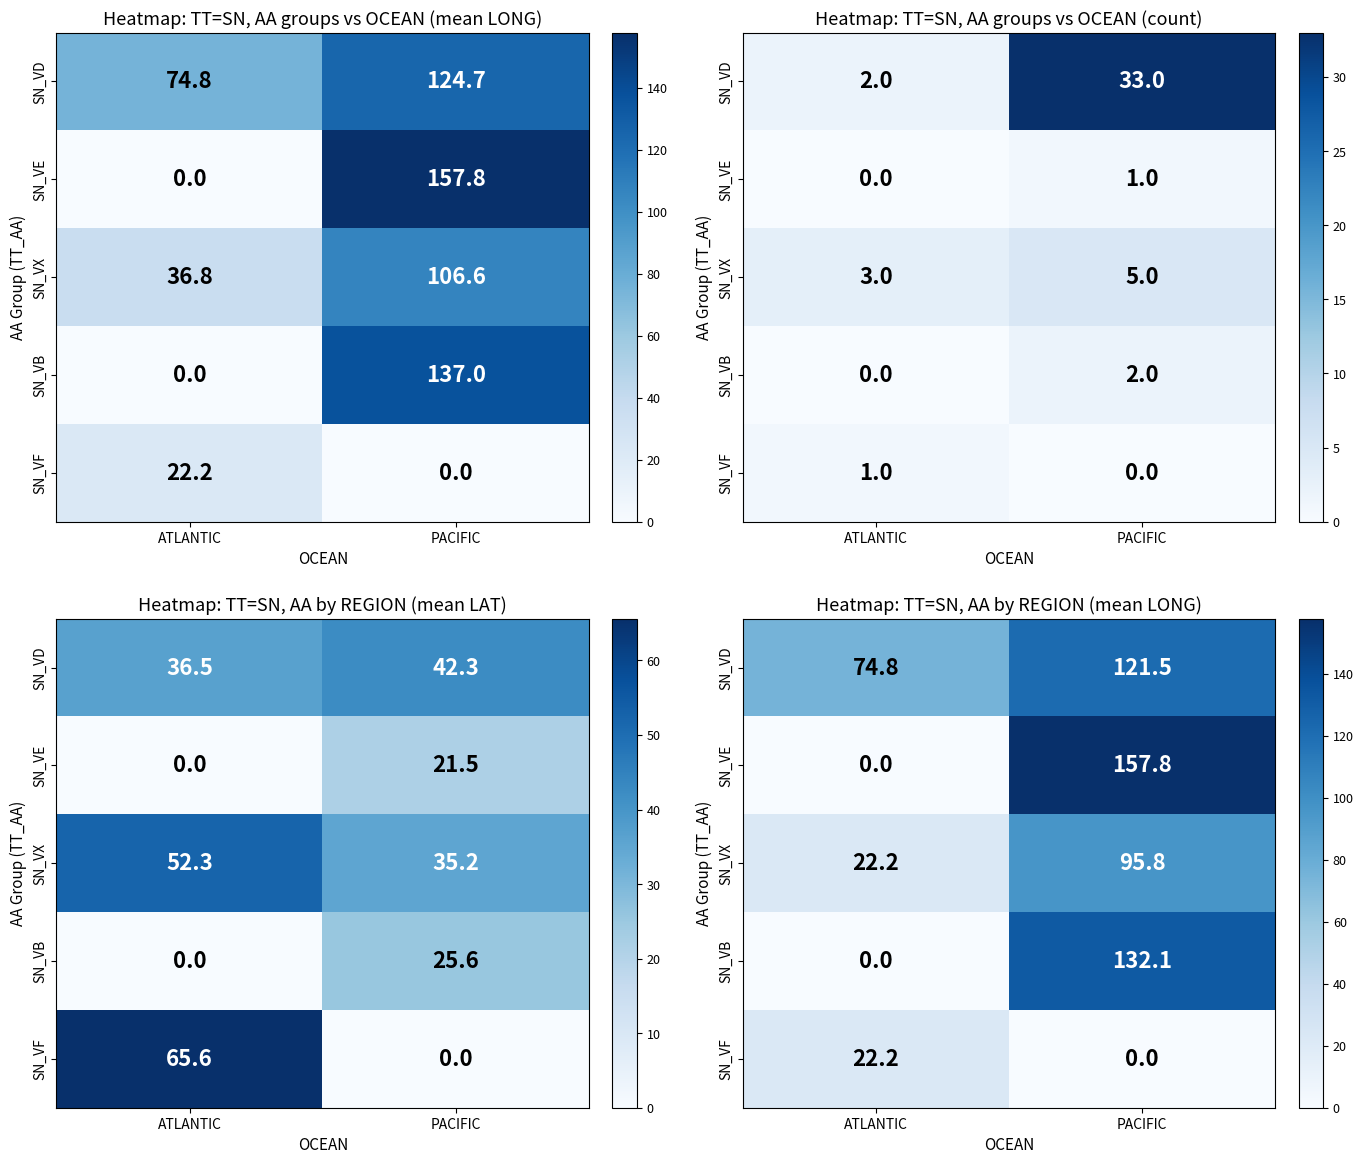

At PACIFIC, list the series in order from largest to smallest.

SN_VE, SN_VB, SN_VD, SN_VX, SN_VF